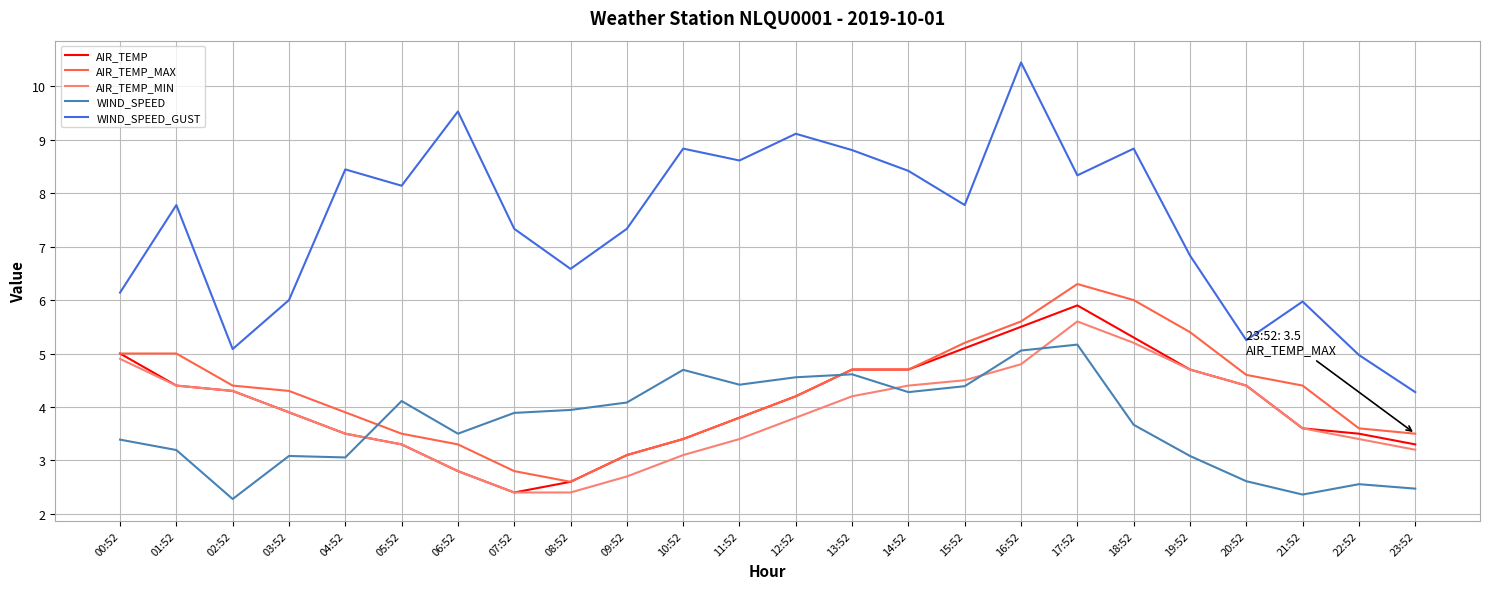

What is the spread (max minus min) of values at 09:52?

4.6